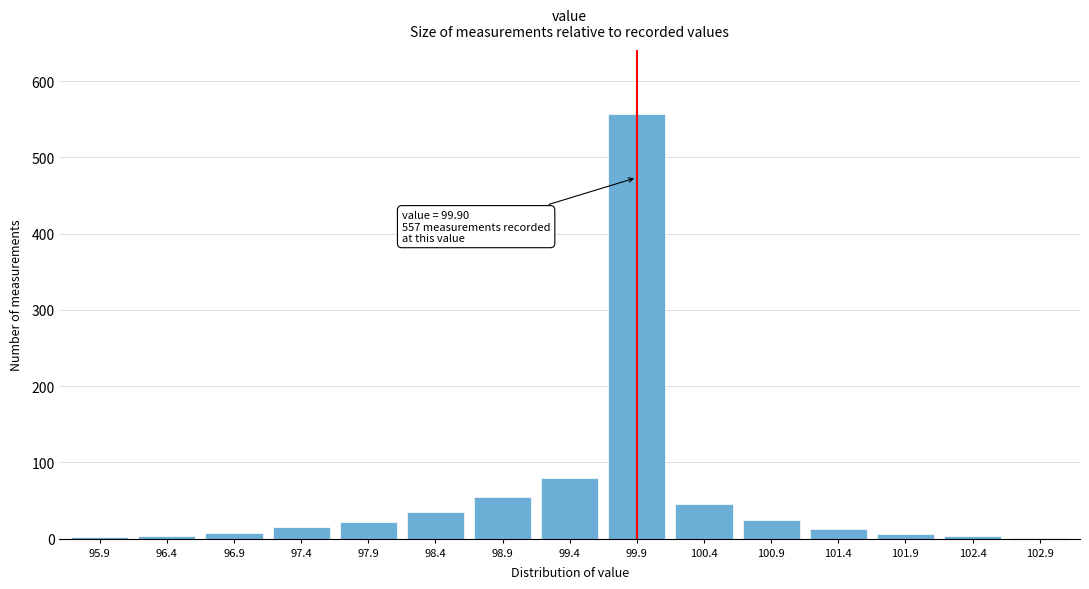

At which category does the chart reach its peak across all series?

99.9